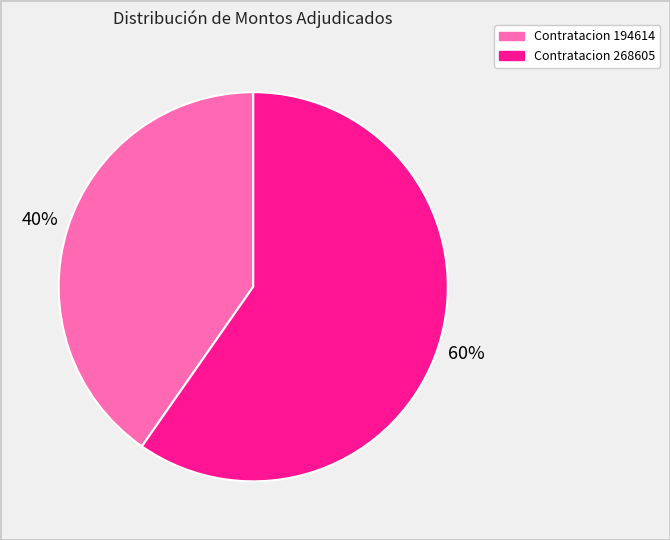

Does Contratacion 194614 account for over 50% of the chart?

No